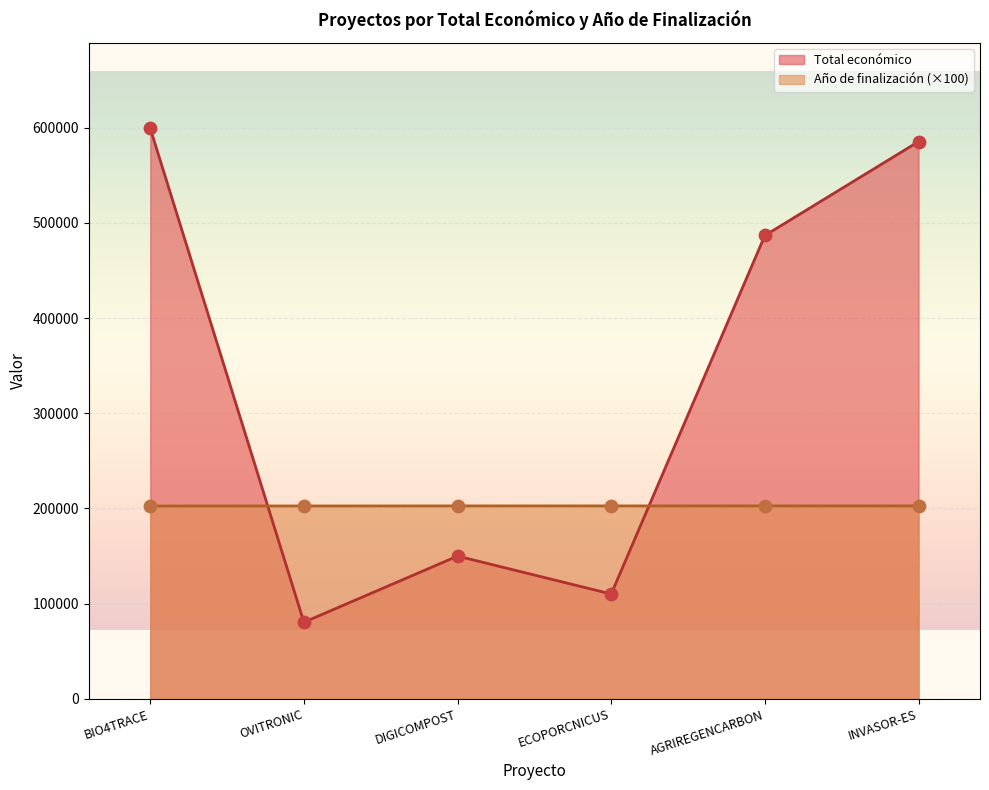

Which series has the largest Y range (max minus min)?

Total económico